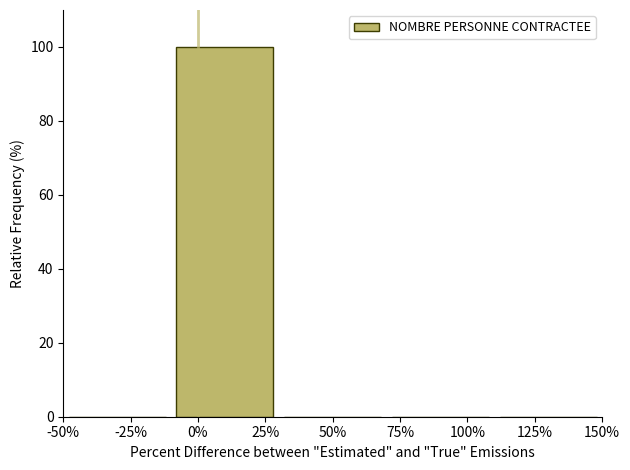

Reading right to left, list all the values displayed in this chart.

125%=0	100%=0	50%=0	0%=100	-25%=0